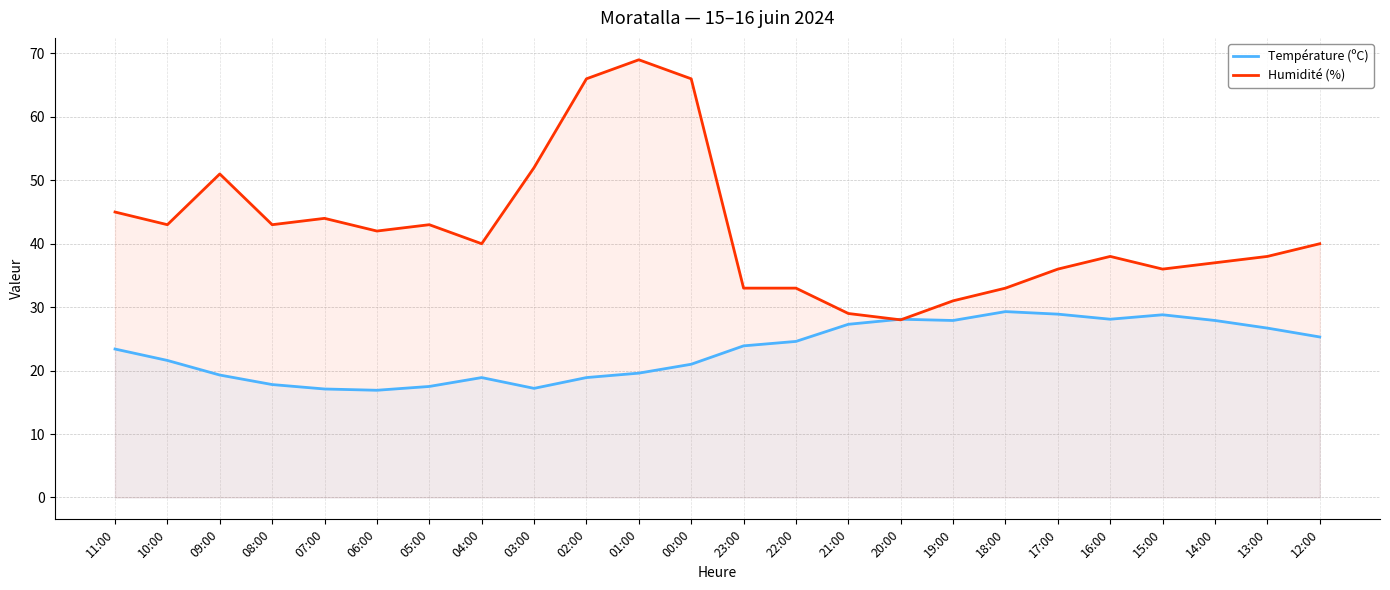

List the series in order of their overall mean, lowest first.

Température (ºC), Humidité (%)